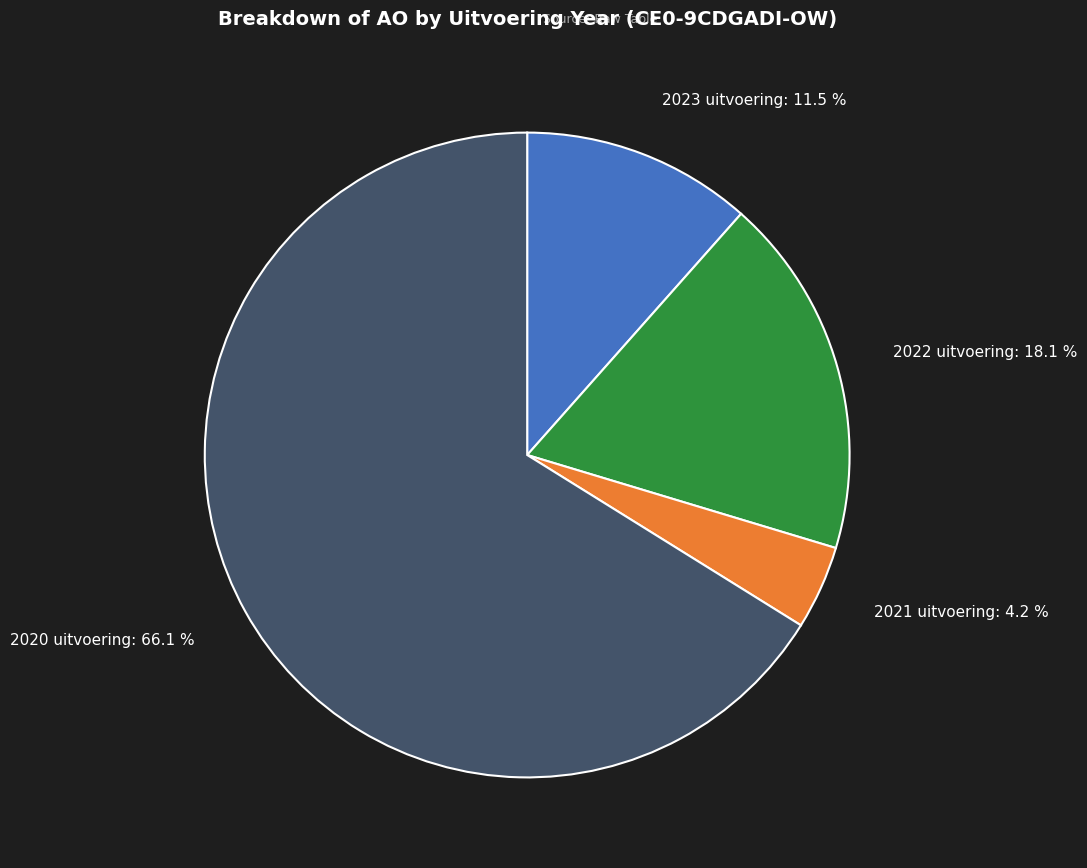

Is it true that 2022 uitvoering is 7% of the pie?

False